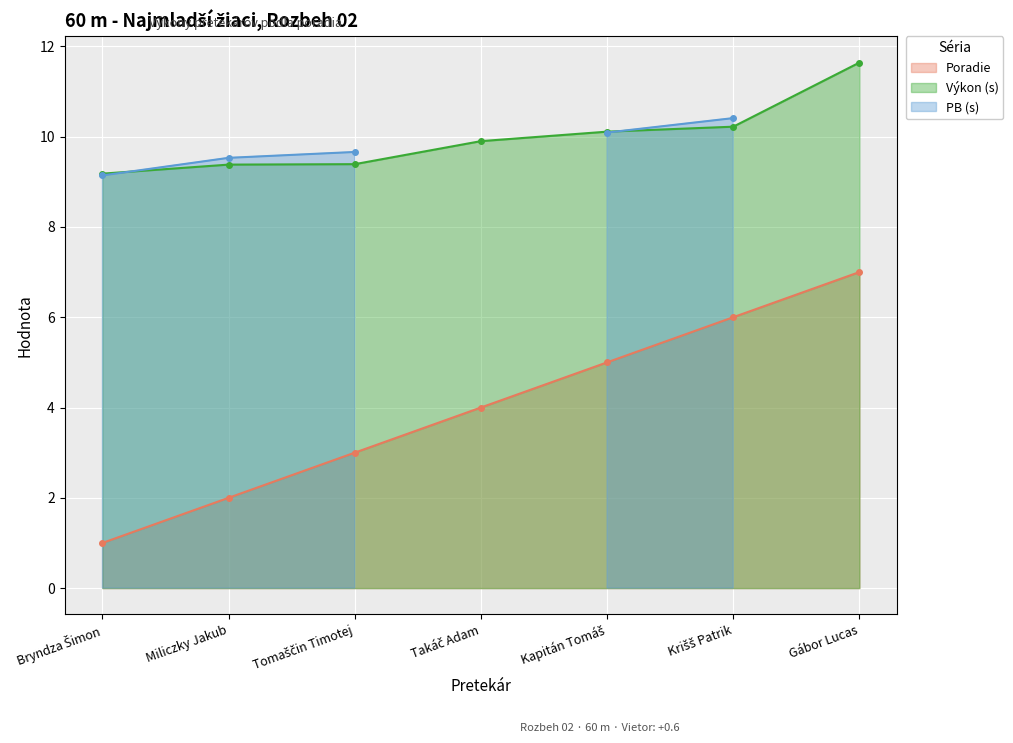

True or false: Výkon has more than 1 points higher than both neighbors.

False